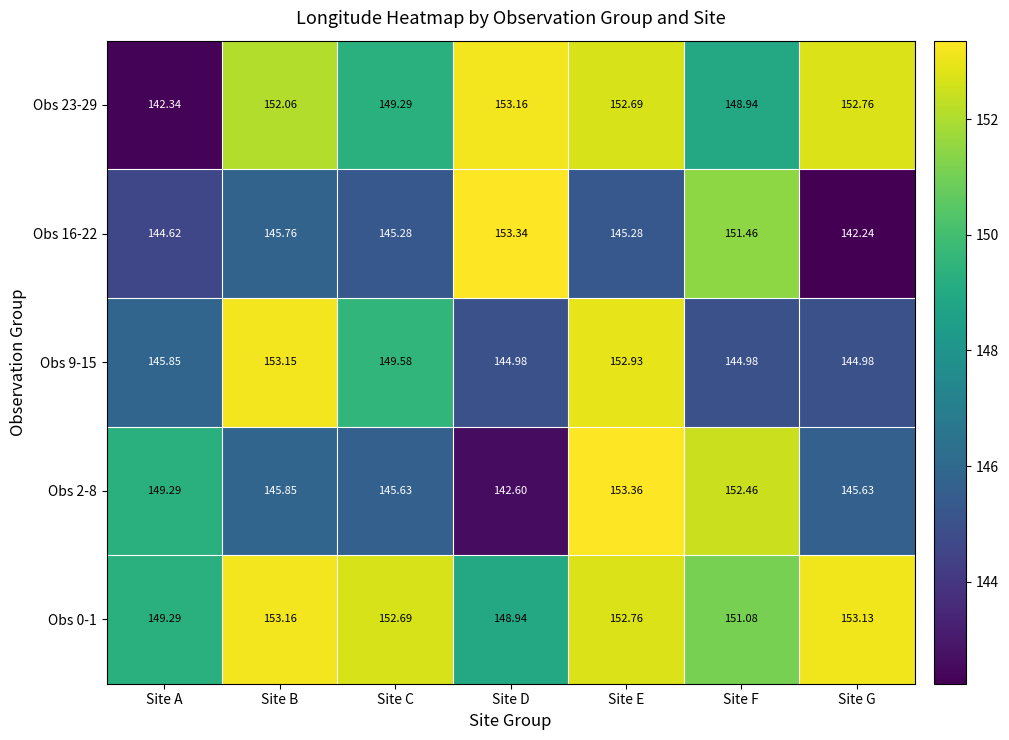

Which label corresponds to the smallest value in the chart?

Site G